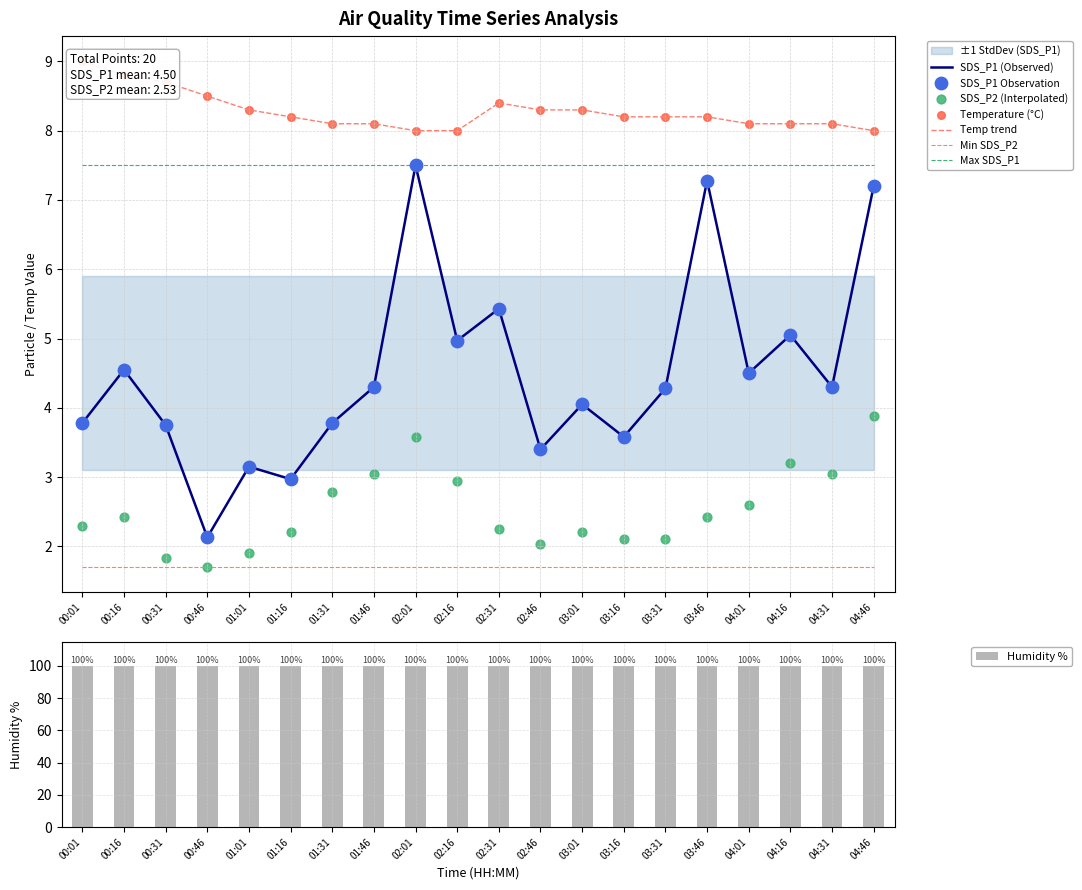

What are all the series names shown in the legend?

SDS_P1, SDS_P2, Temp